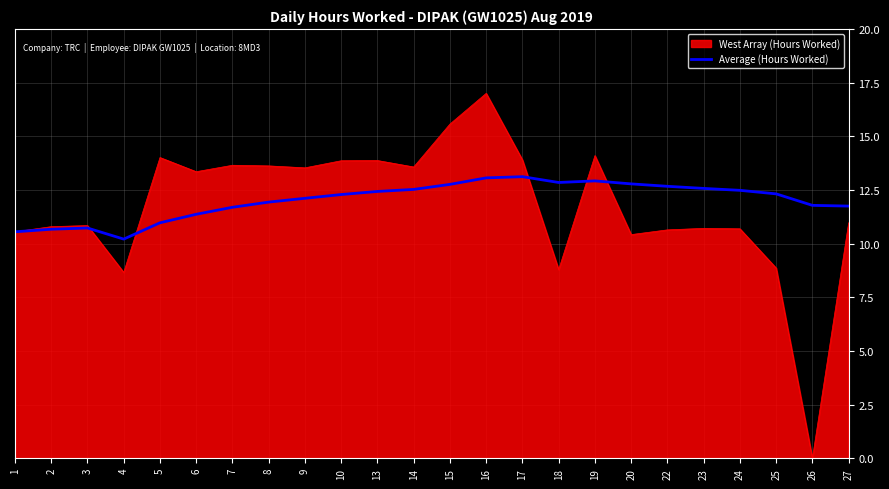

Rank the series at 6 from highest to lowest value.

West Array (Hours Worked), Average (Hours Worked)